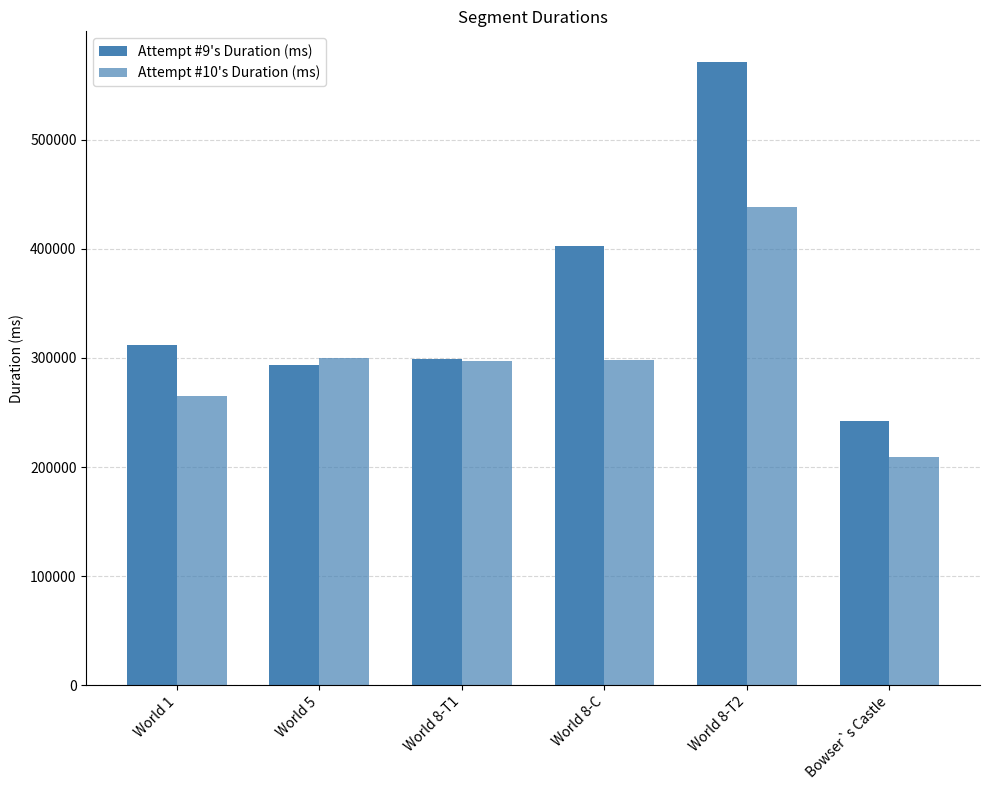

How many data points in Attempt #9's Duration (ms) are less than 312049?

3